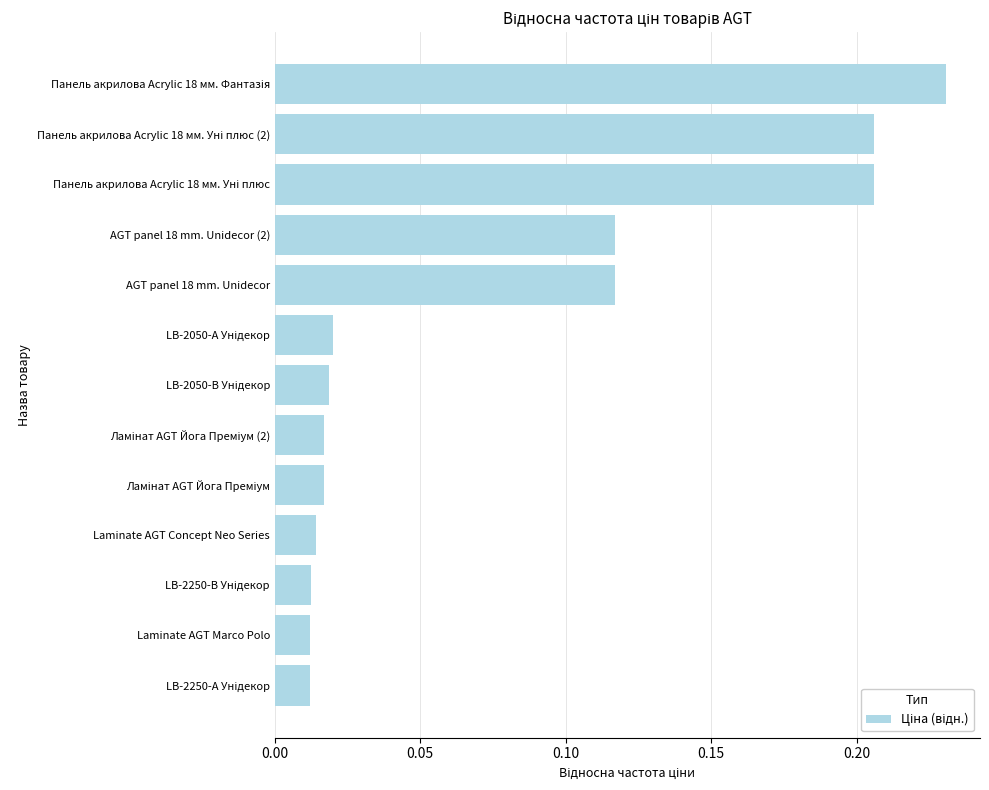

Count the number of data series in this chart.

1